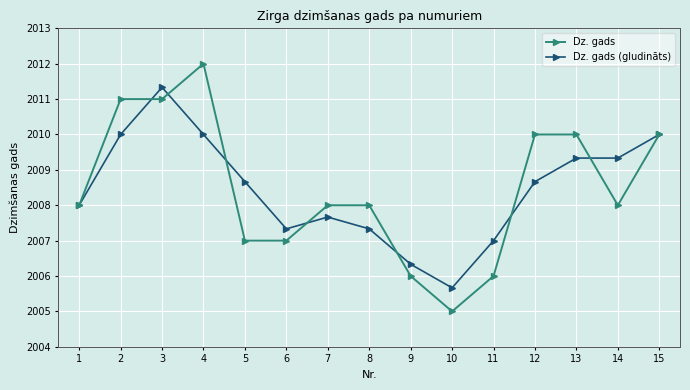

List the series in order of their peak value, lowest first.

Dz. gads (gludināts), Dz. gads